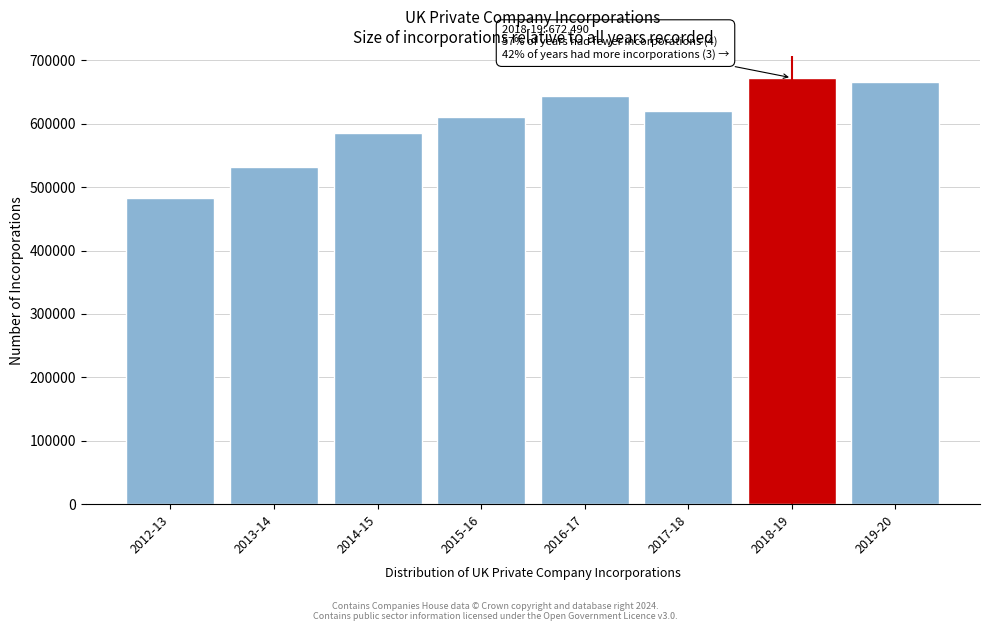

Reading right to left, list all the values displayed in this chart.

2019-20=665154	2018-19=672490	2017-18=619817	2016-17=644346	2015-16=610966	2014-15=585242	2013-14=532533	2012-13=482357